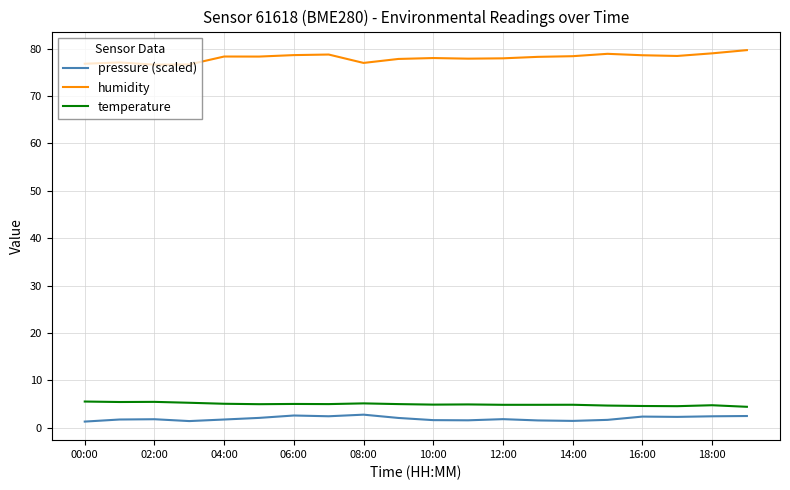

True or false: temperature and humidity intersect in this chart.

False